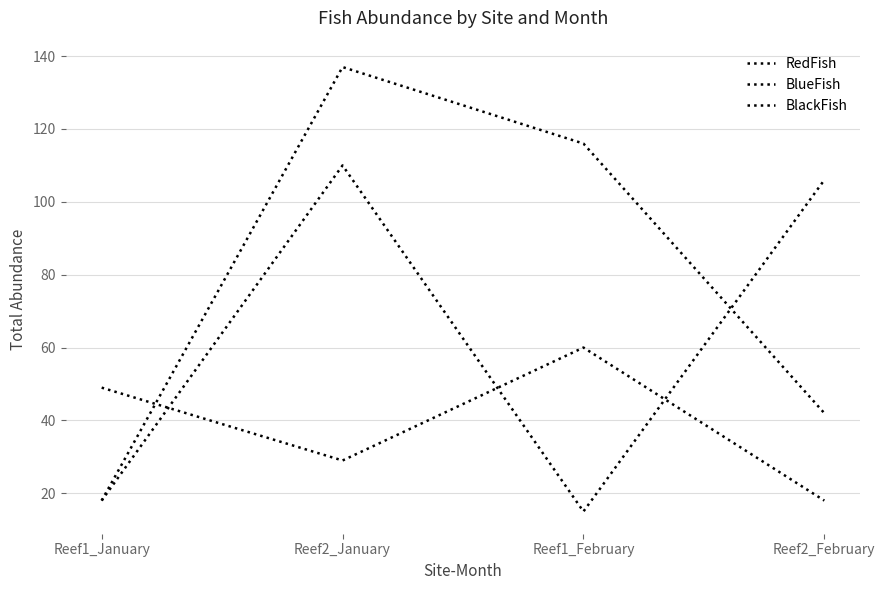

True or false: RedFish has a value of 49 at Reef1_January.

True